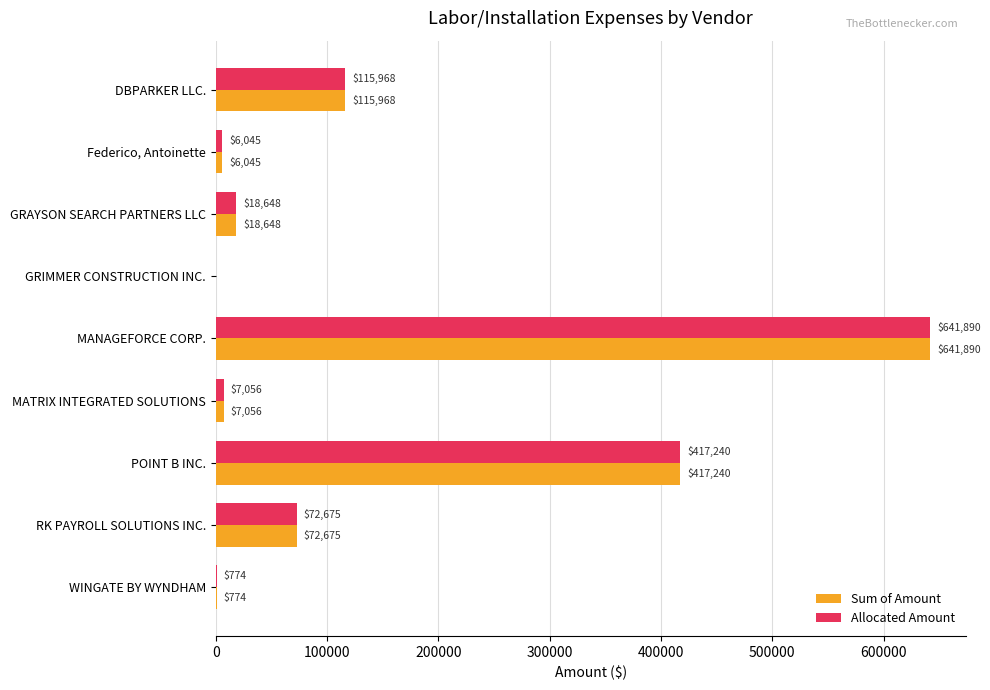

Where is Sum of Amount nearest to the value 320945?

POINT B INC.